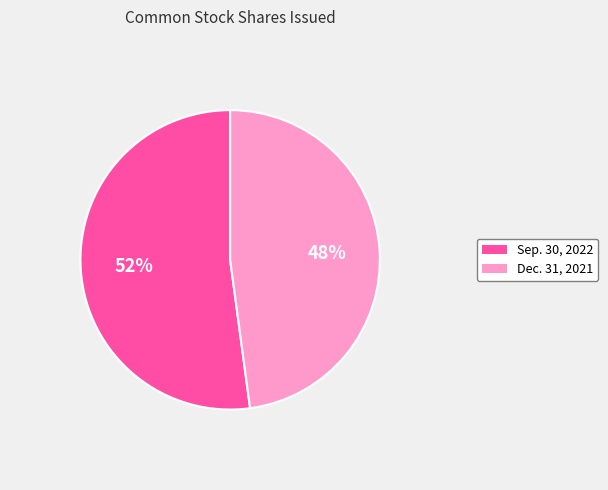

To the nearest percent, what is the average slice percentage?

50%